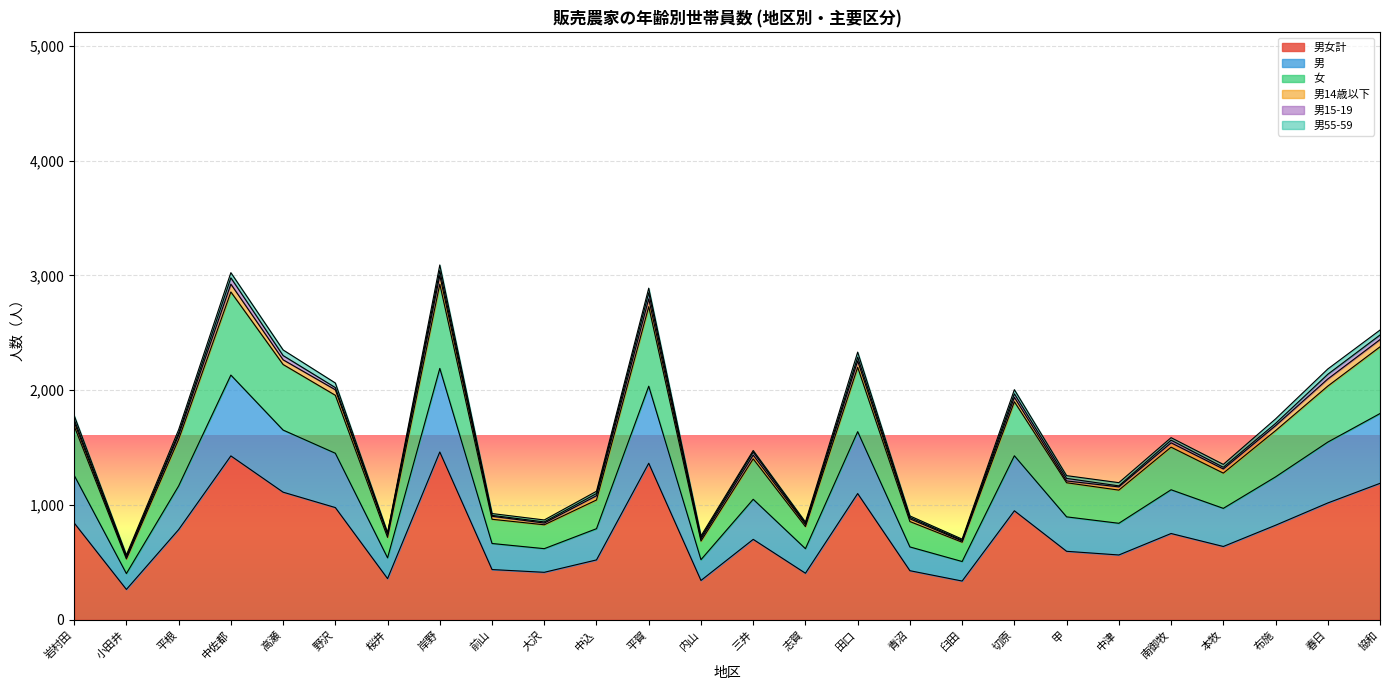

How many lines are shown in the chart?

6